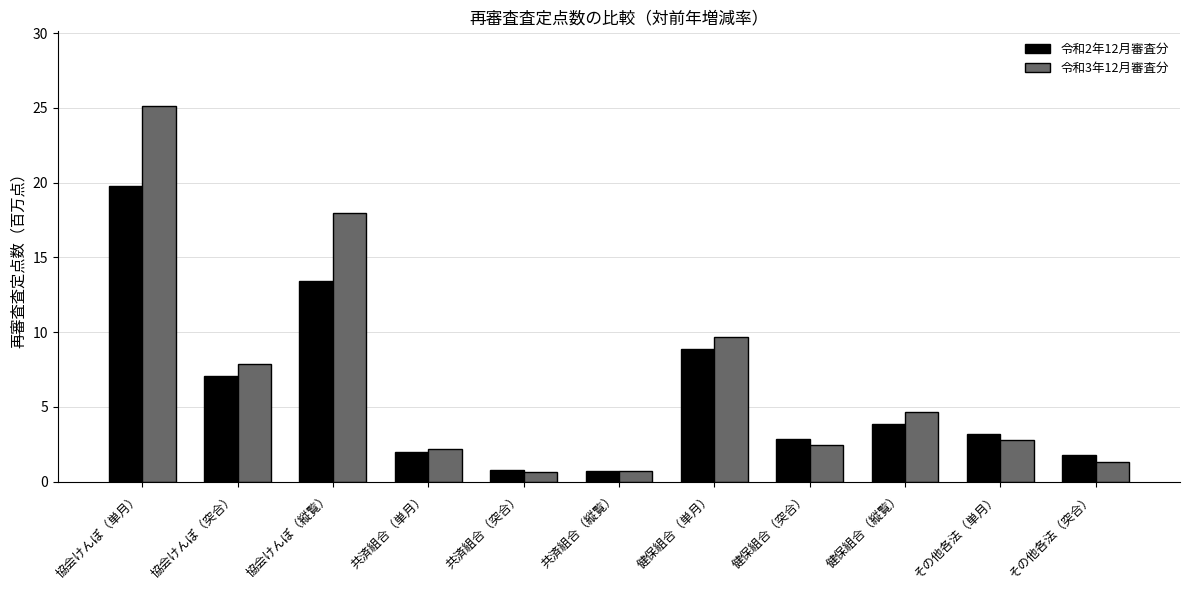

What is the lowest value of the 令和2年12月審査分 series?

0.7